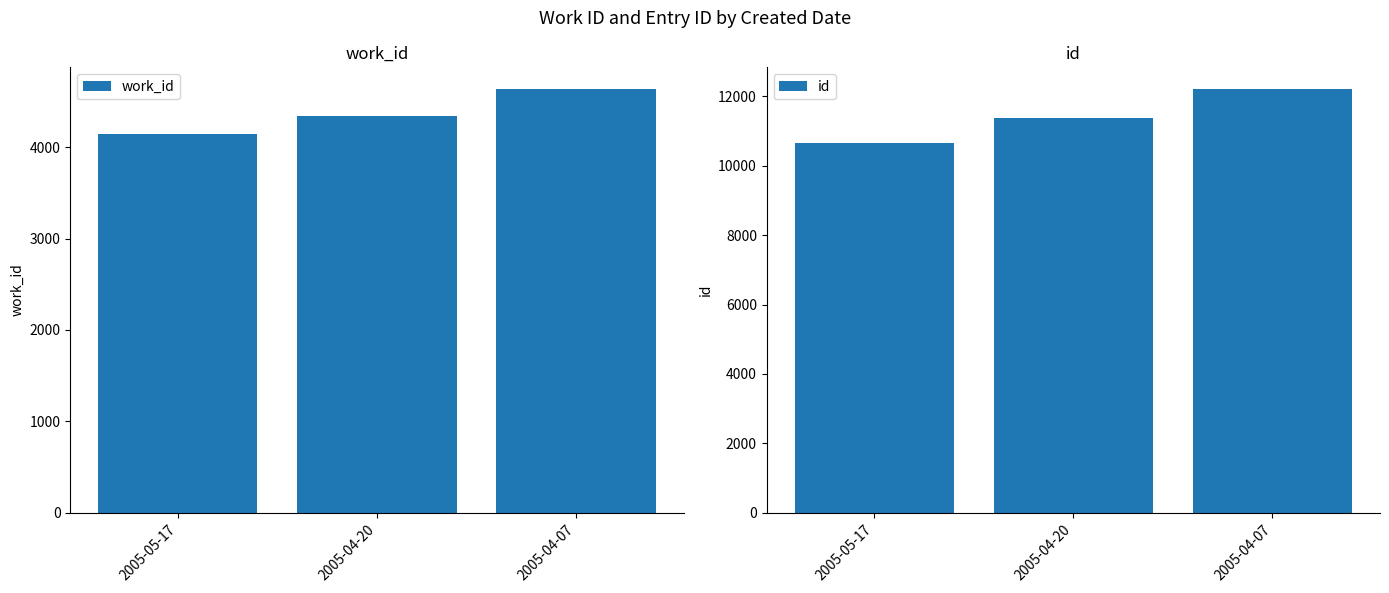

What is the sum of all id values?

34256